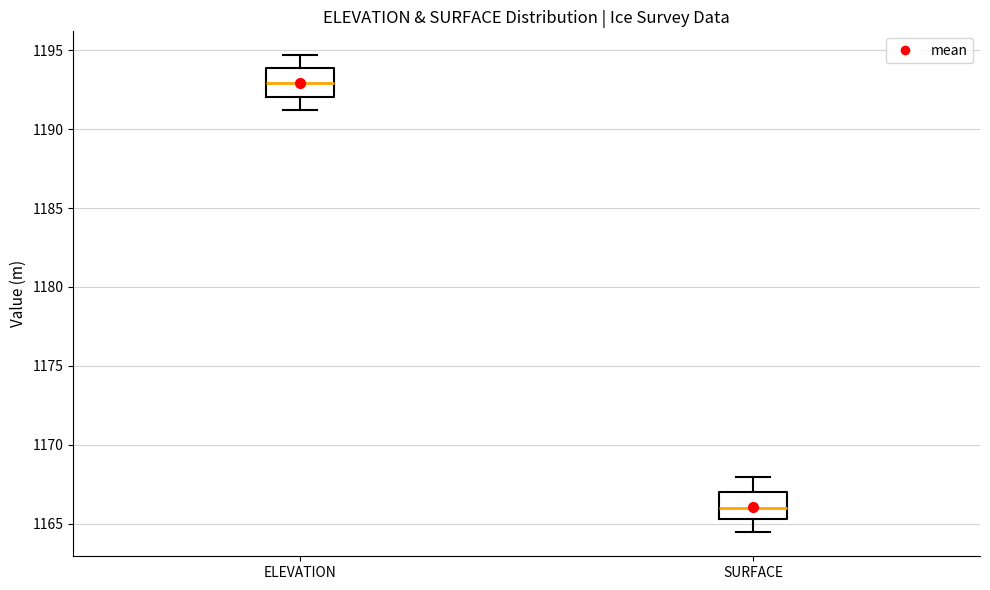

Which box has the highest median line?

ELEVATION